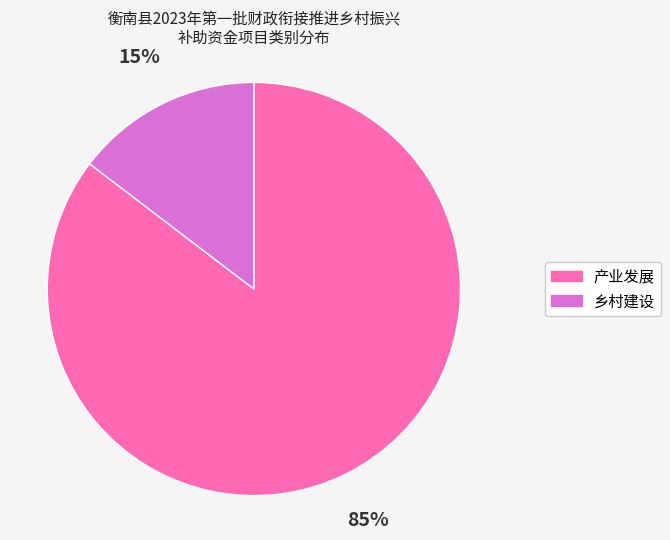

The 乡村建设 slice represents 28% of the pie. True or false?

False